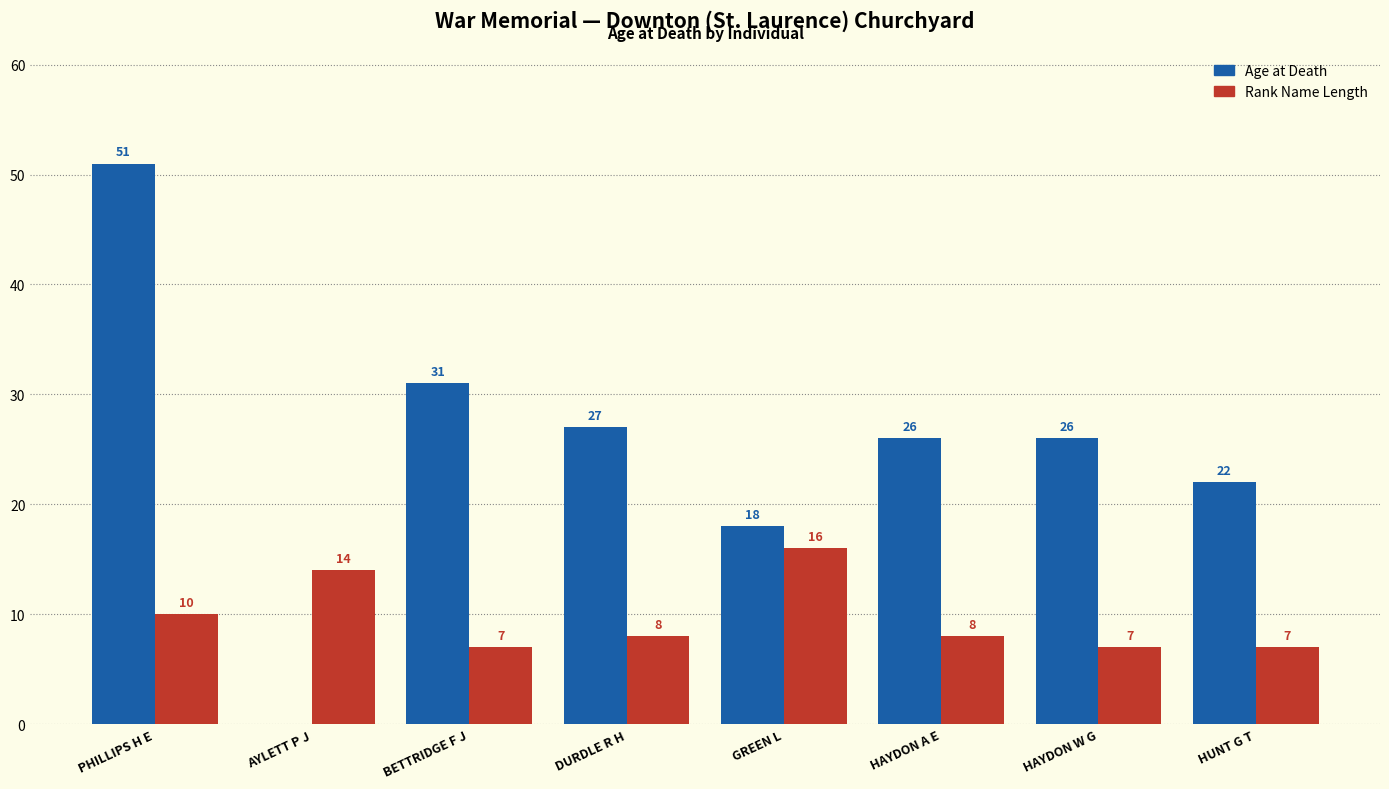

What is the total value across all series at HAYDON A E?

34